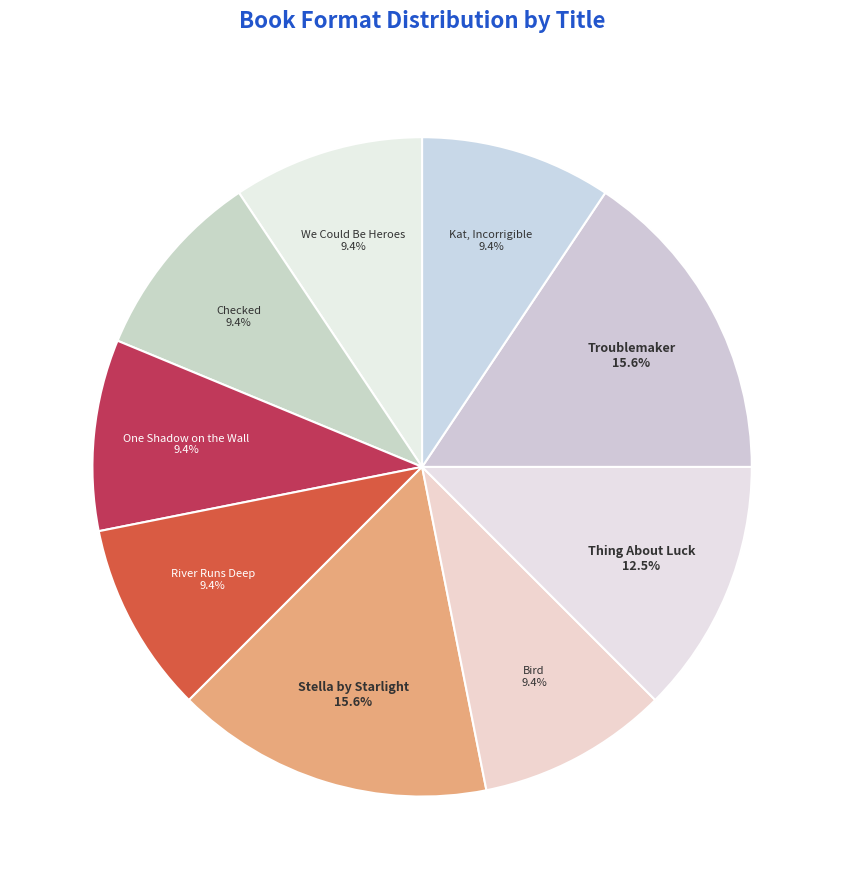

What is the ratio of the value at Stella by Starlight to the value at Troublemaker?

1.0